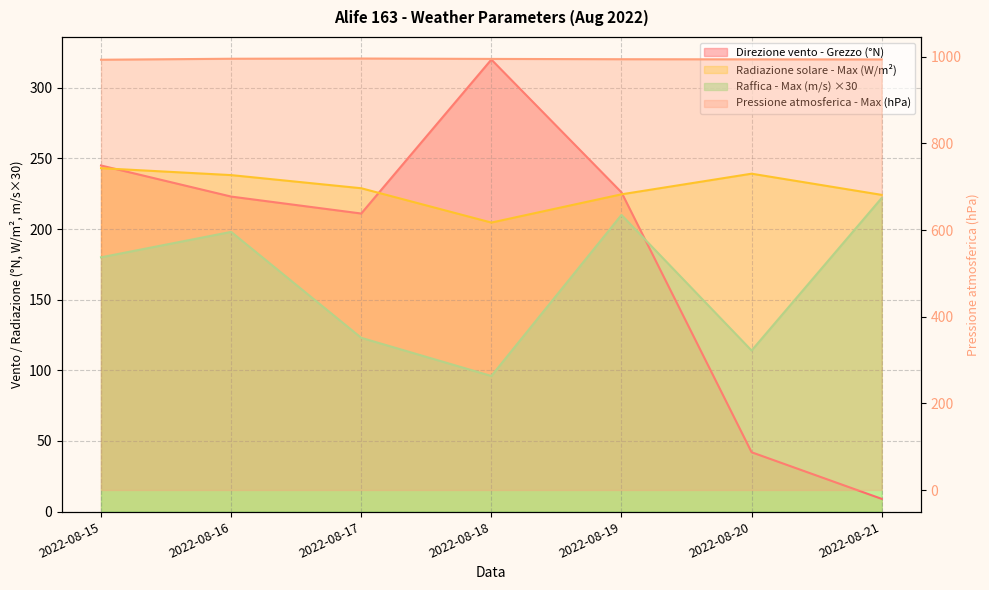

Count the number of categories in the chart.

7